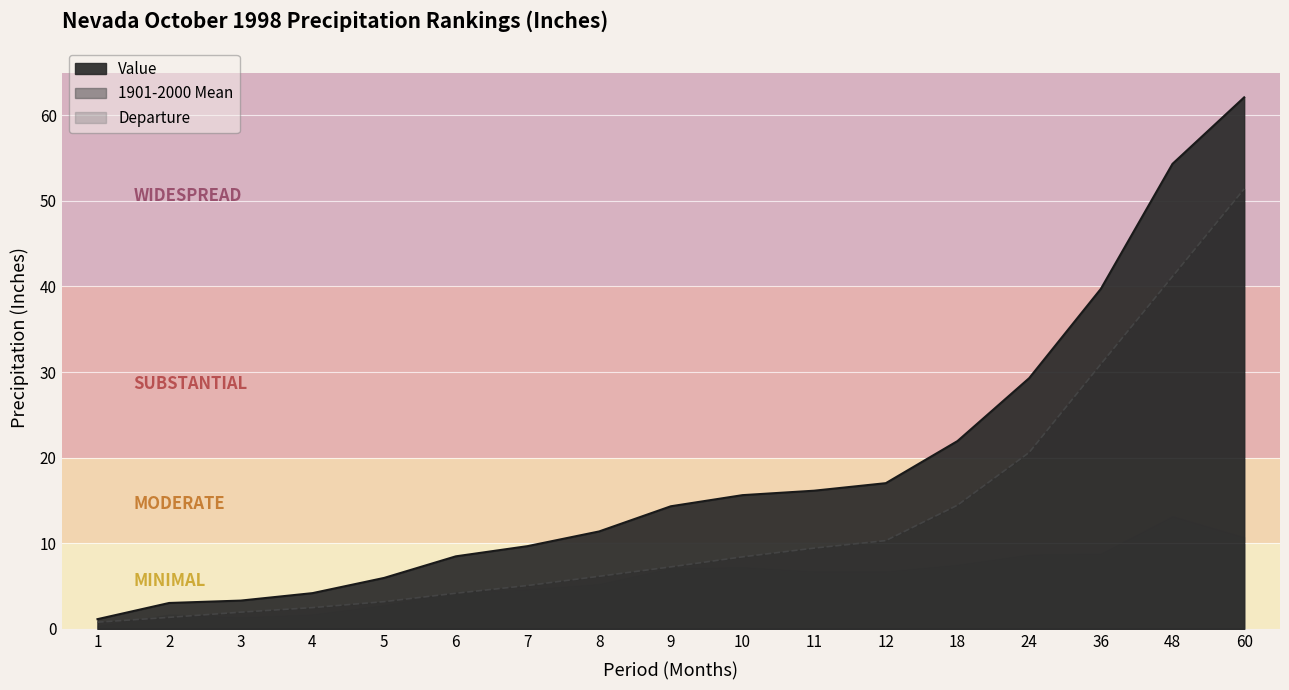

Reading left to right, extract all data points from this chart.

Value: 1=1.1	2=3.0	3=3.3	4=4.2	5=6.0	6=8.5	7=9.7	8=11.4	9=14.3	10=15.6	11=16.1	12=17.0	18=21.9	24=29.3	36=39.7	48=54.3	60=62.1
1901-2000 Mean: 1=0.8	2=1.3	3=1.9	4=2.5	5=3.2	6=4.2	7=5.1	8=6.1	9=7.2	10=8.4	11=9.4	12=10.3	18=14.4	24=20.6	36=30.9	48=41.2	60=51.4